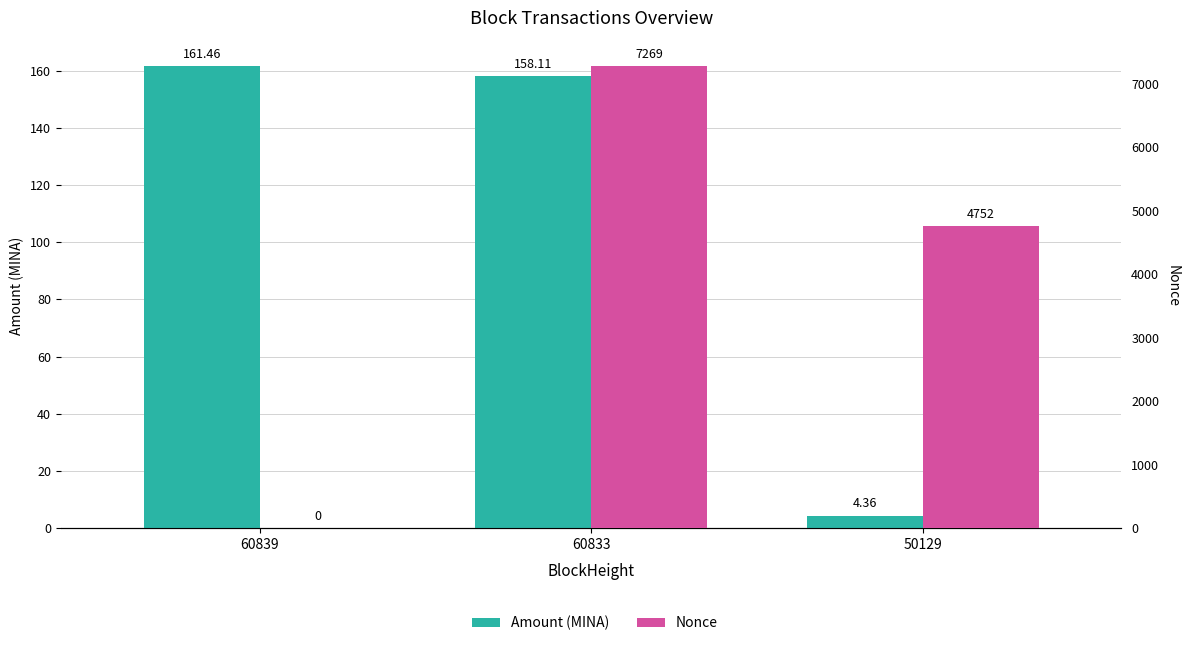

True or false: Nonce has a value of 7858.5 at 50129.

False